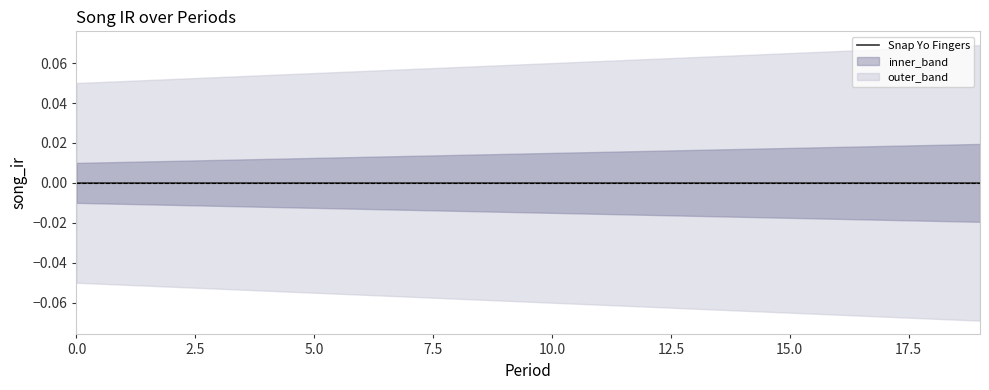

Reading right to left, list all the values displayed in this chart.

Snap Yo Fingers: 19=0.0	18=0.0	17=0.0	16=0.0	15=0.0	14=0.0	13=0.0	12=0.0	11=0.0	10=0.0	9=0.0	8=0.0	7=0.0	6=0.0	5=0.0	4=0.0	3=0.0	2=0.0	1=0.0	0=0.0
upper_band: 19=0.1	18=0.1	17=0.1	16=0.1	15=0.1	14=0.1	13=0.1	12=0.1	11=0.1	10=0.1	9=0.1	8=0.1	7=0.1	6=0.1	5=0.1	4=0.1	3=0.1	2=0.1	1=0.0	0=0.1
lower_band: 19=0.0	18=0.0	17=0.0	16=0.0	15=0.0	14=0.0	13=0.0	12=0.0	11=0.0	10=0.0	9=0.0	8=0.0	7=0.0	6=0.0	5=0.0	4=0.0	3=0.0	2=0.0	1=0.0	0=0.0